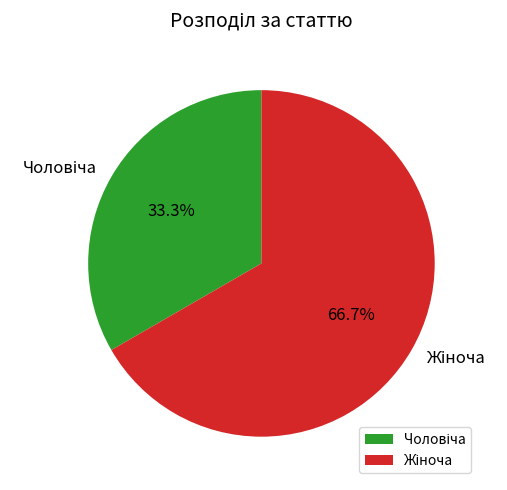

Does any single category account for the majority?

Yes